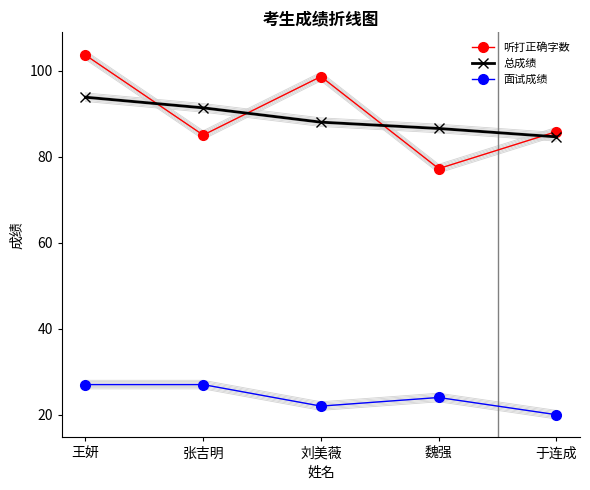

Which series has the widest spread of values?

听打正确字数